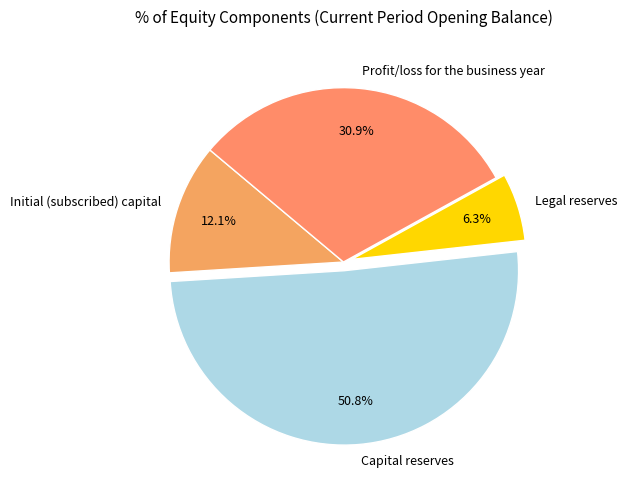

Between Profit/loss for the business year and Initial (subscribed) capital, which is larger?

Profit/loss for the business year